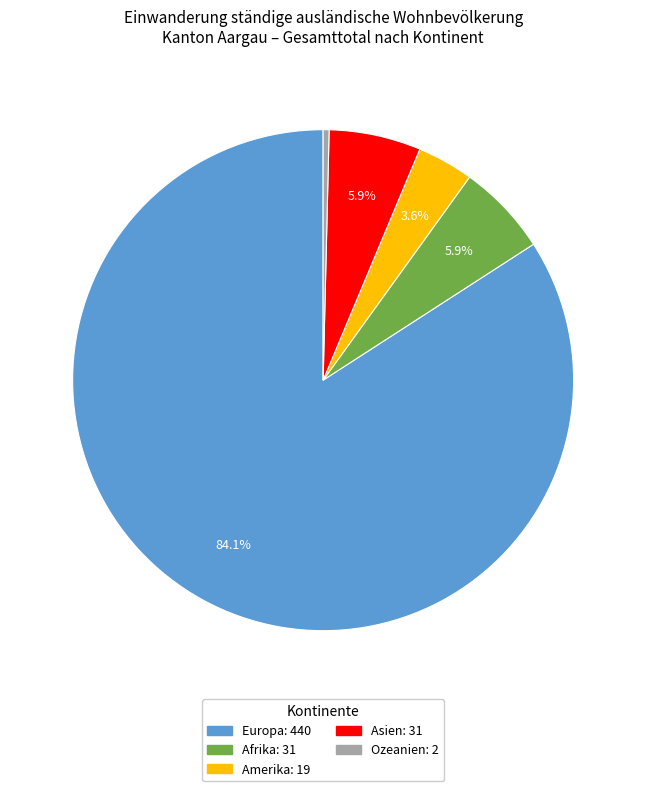

Between Ozeanien and Afrika, which is larger?

Afrika